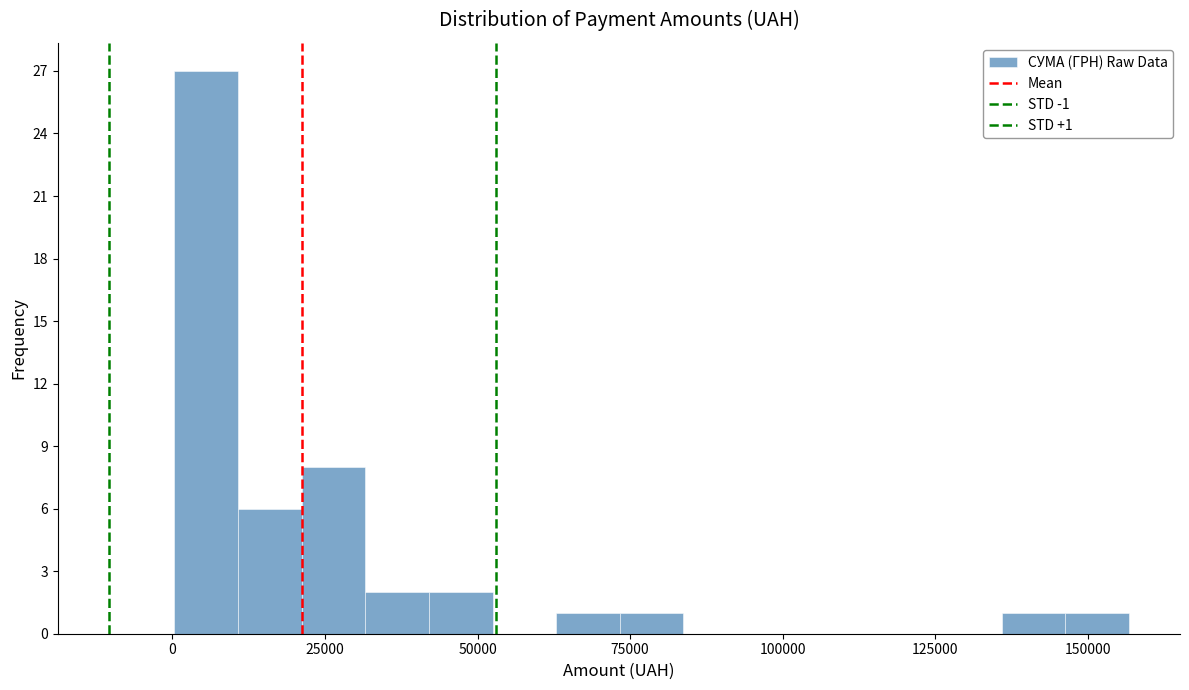

Read against the x-axis, roughly where is the centre of the tallest bar?

5000